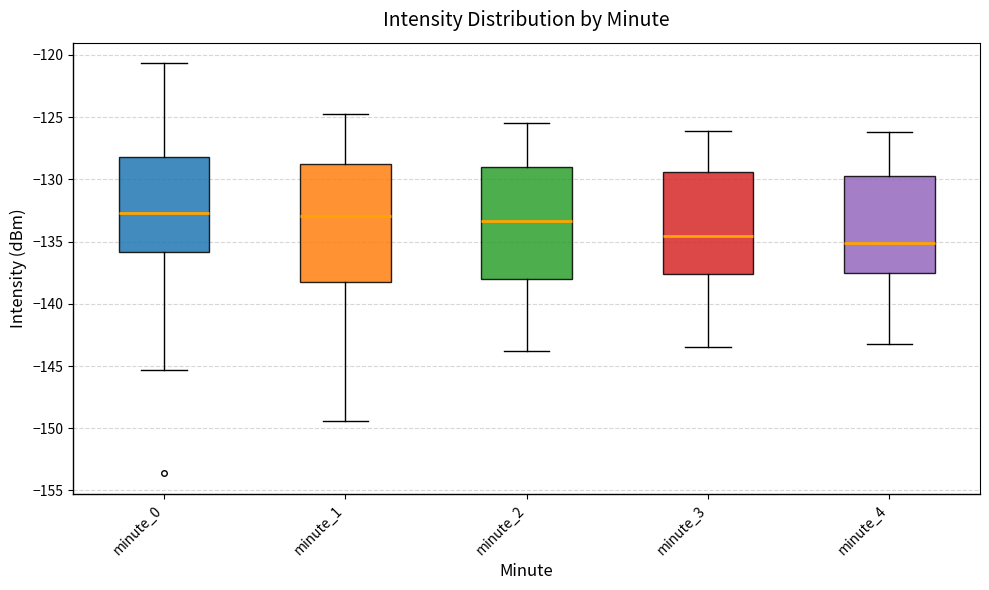

Reading left to right, read every box against the y-axis: the position of its median line, the range the box covers, and the ends of its whiskers. The values are not printed on the chart, so give them approximately, as read against the axis.

minute_0: median -132.5, box -136.0 to -128.0, whiskers -145.5 to -120.5
minute_1: median -133.0, box -138.0 to -129.0, whiskers -149.5 to -125.0
minute_2: median -133.5, box -138.0 to -129.0, whiskers -144.0 to -125.5
minute_3: median -134.5, box -137.5 to -129.5, whiskers -143.5 to -126.0
minute_4: median -135.0, box -137.5 to -129.5, whiskers -143.0 to -126.0